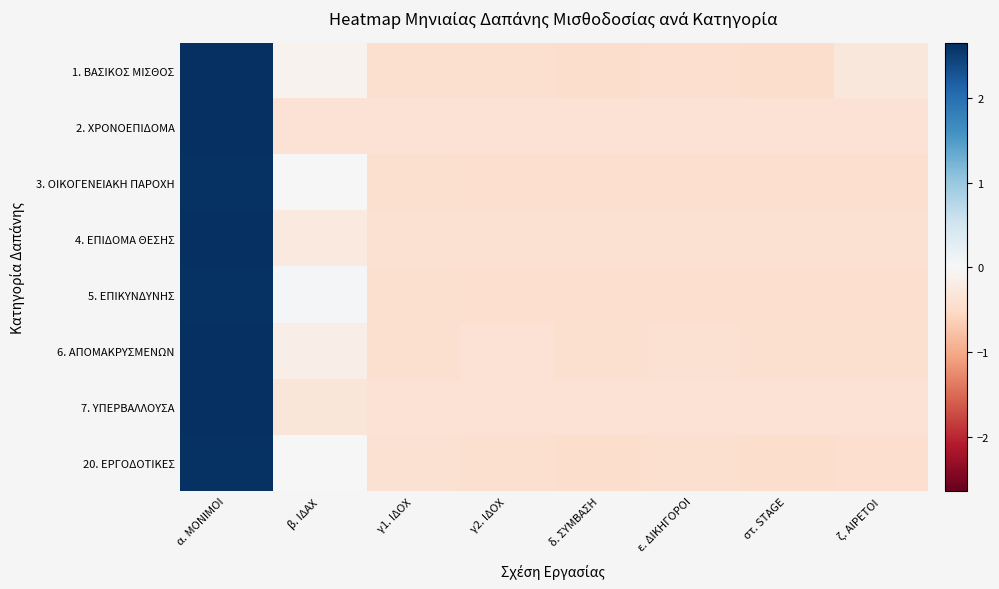

Rank the series by their maximum value, from highest to lowest.

2. ΧΡΟΝΟΕΠΙΔΟΜΑ, 7. ΥΠΕΡΒΑΛΛΟΥΣΑ, 4. ΕΠΙΔΟΜΑ ΘΕΣΗΣ, 6. ΑΠΟΜΑΚΡΥΣΜΕΝΩΝ, 1. ΒΑΣΙΚΟΣ ΜΙΣΘΟΣ, 3. ΟΙΚΟΓΕΝΕΙΑΚΗ ΠΑΡΟΧΗ, 20. ΕΡΓΟΔΟΤΙΚΕΣ, 5. ΕΠΙΚΥΝΔΥΝΗΣ